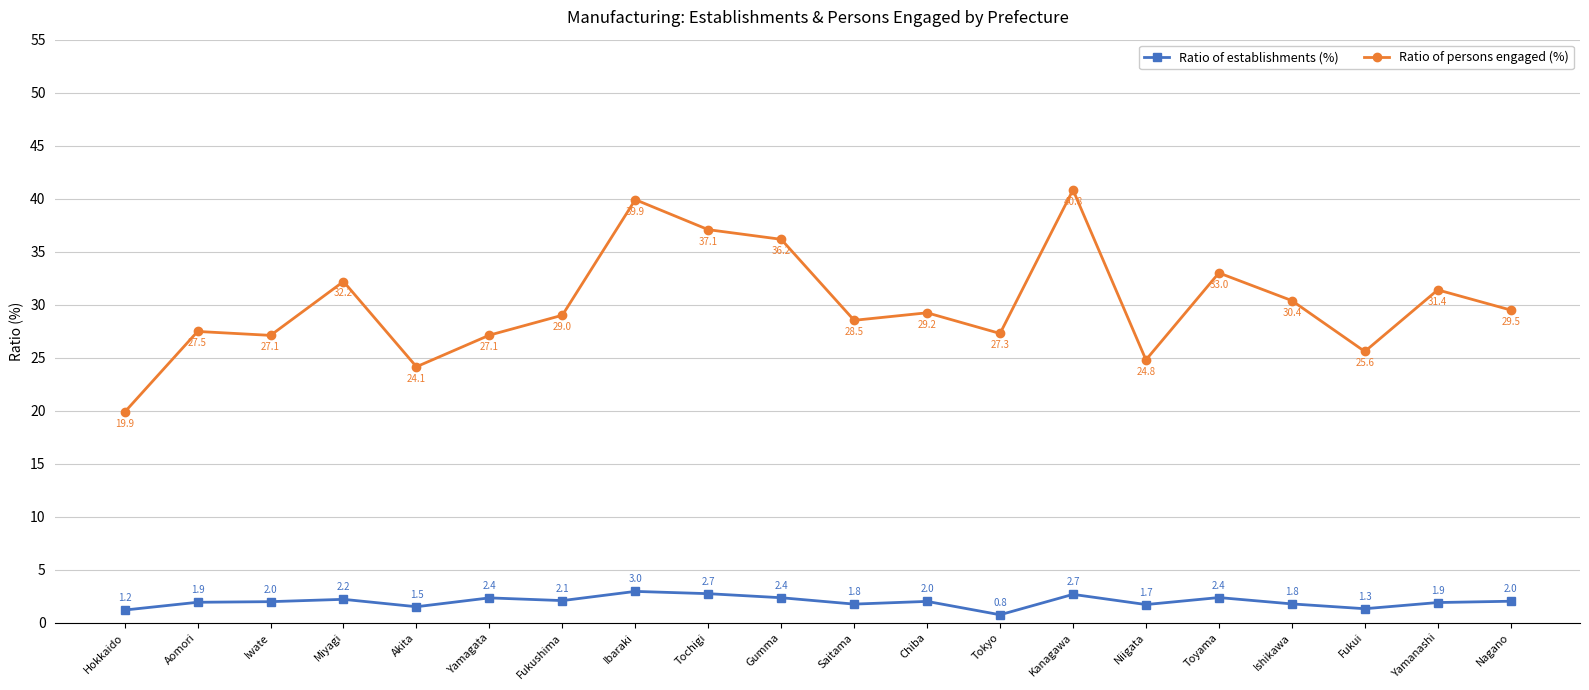

What is the value of the Ratio of establishments (%) point at the 11th from the left?

1.8